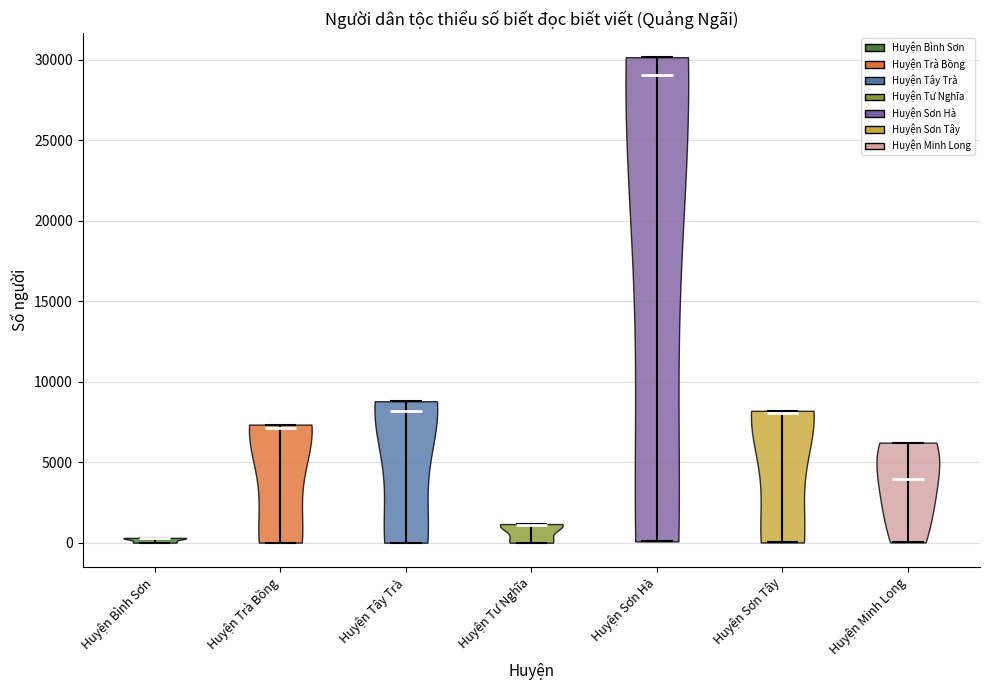

Which violin has the lowest median line?

Huyện Bình Sơn